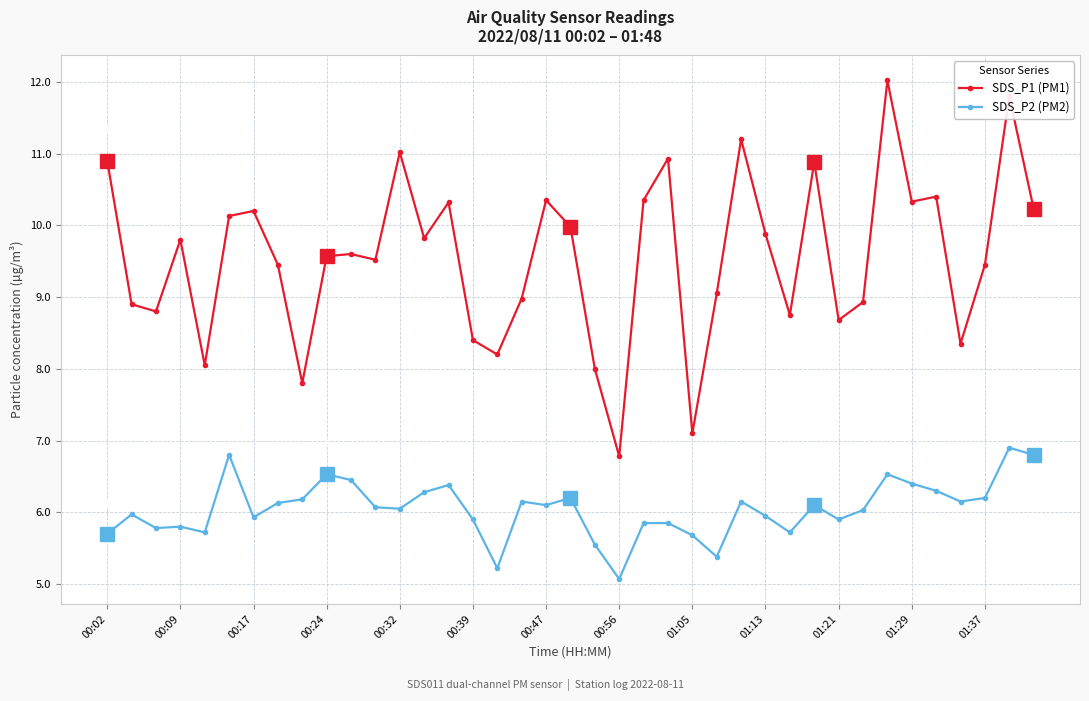

What is the value of the SDS_P2 (PM2) point at the 9th from the left?

6.2